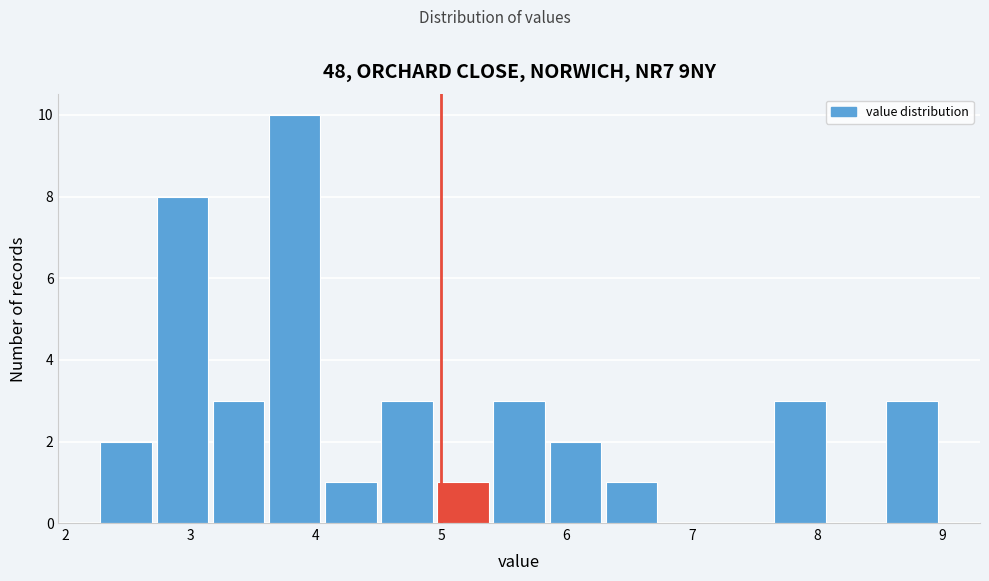

Over which range of the x-axis is the bar tallest?

3.6 to 4.1